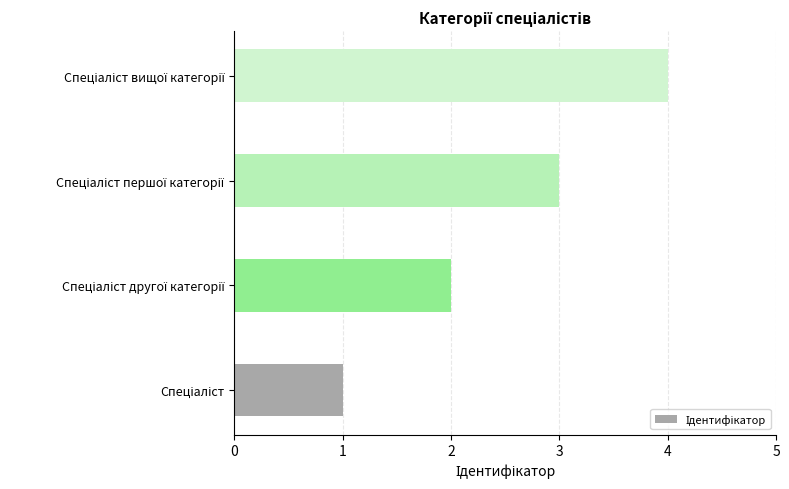

What is the smallest value displayed?

1